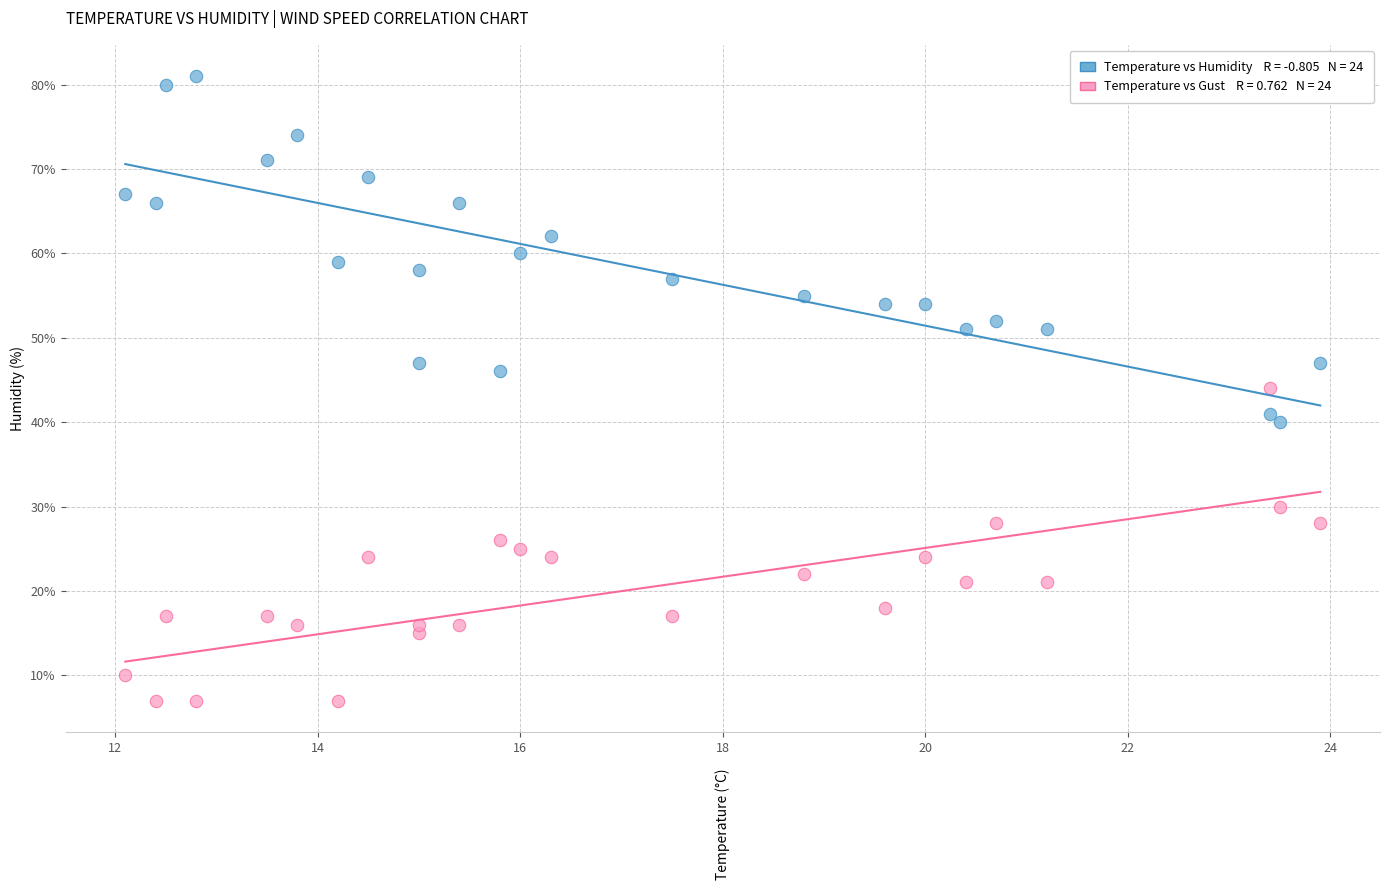

Count the number of points in this scatter plot.

48